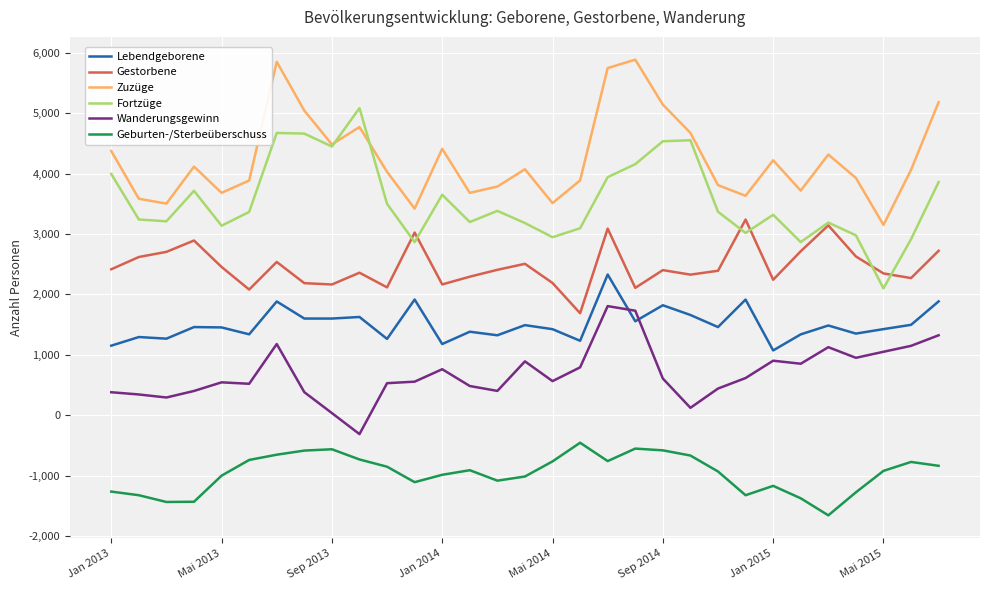

List the series in order of their peak value, lowest first.

Geburten-/Sterbeüberschuss, Wanderungsgewinn, Lebendgeborene, Gestorbene, Fortzüge, Zuzüge